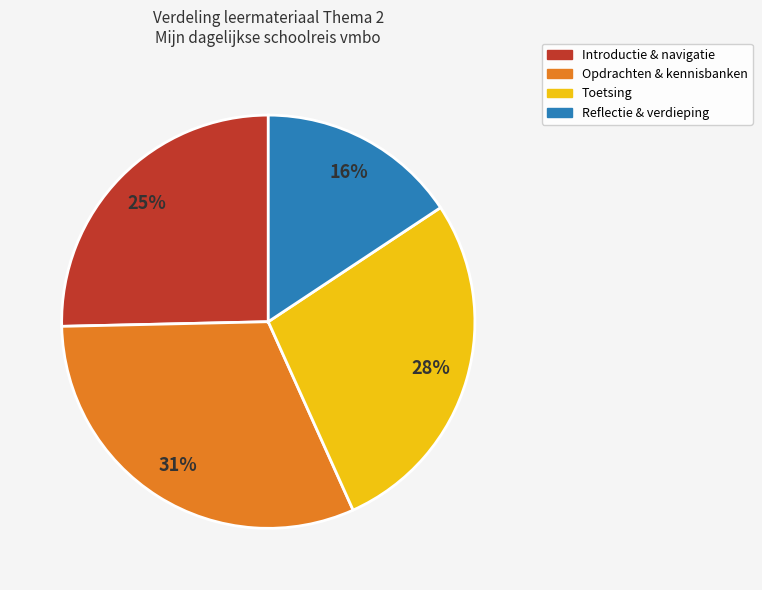

Is there any slice that represents more than half of the pie?

No